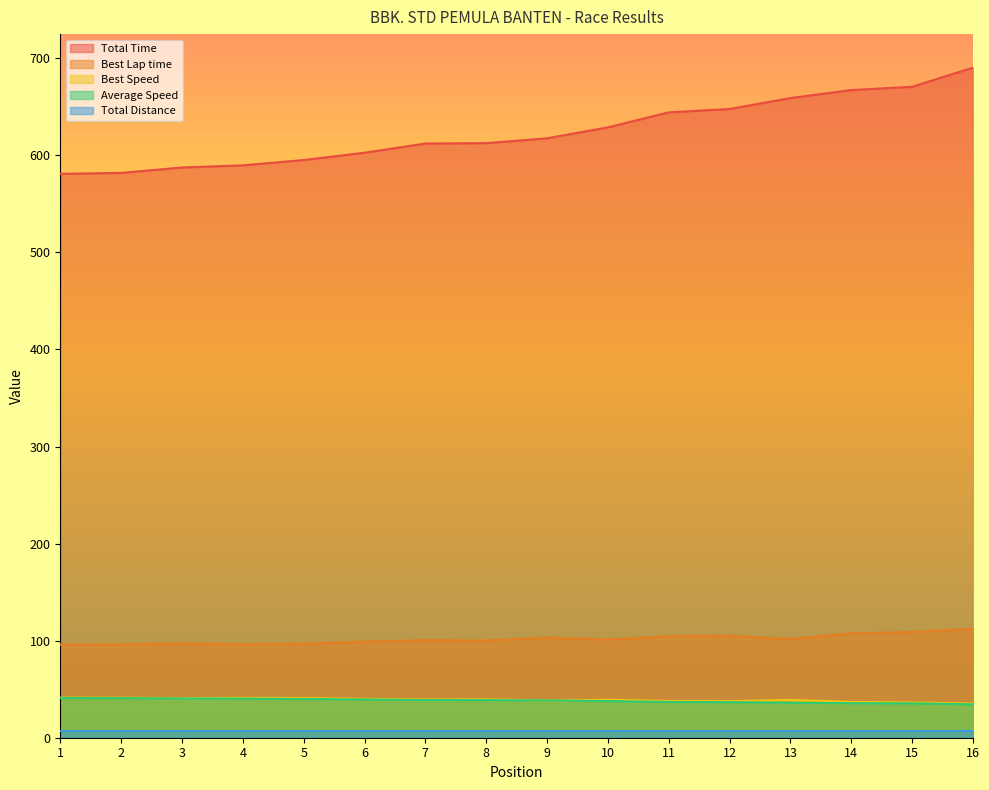

True or false: Total Time and Average Speed intersect in this chart.

False